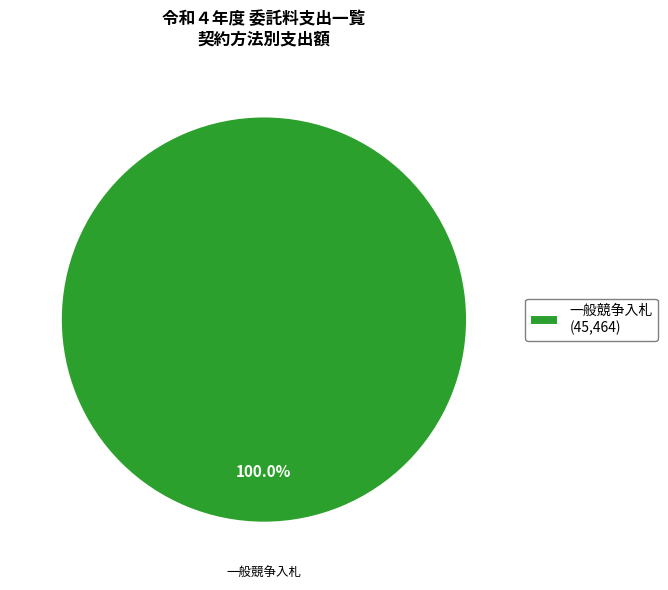

Is there a majority slice in this chart?

Yes